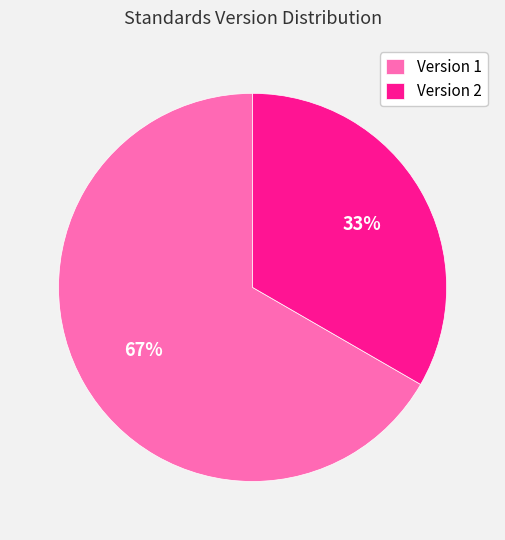

To the nearest percent, what percentage of the pie is Version 1?

67%